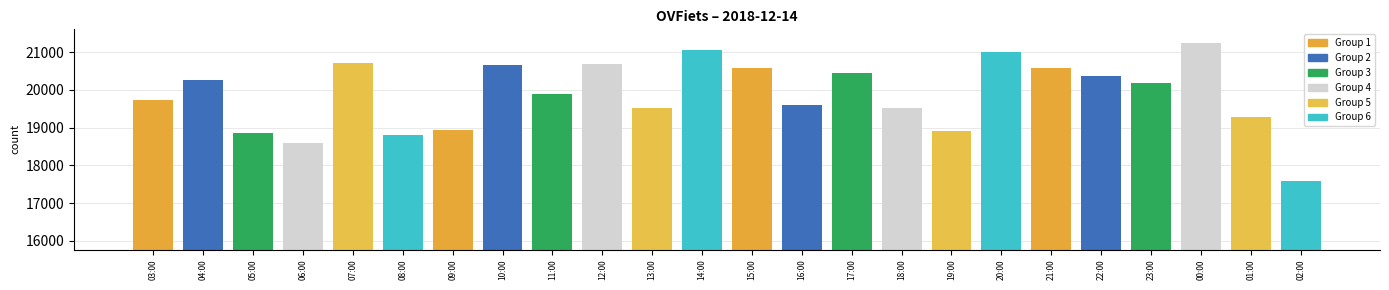

What is the sum of all values?

476887